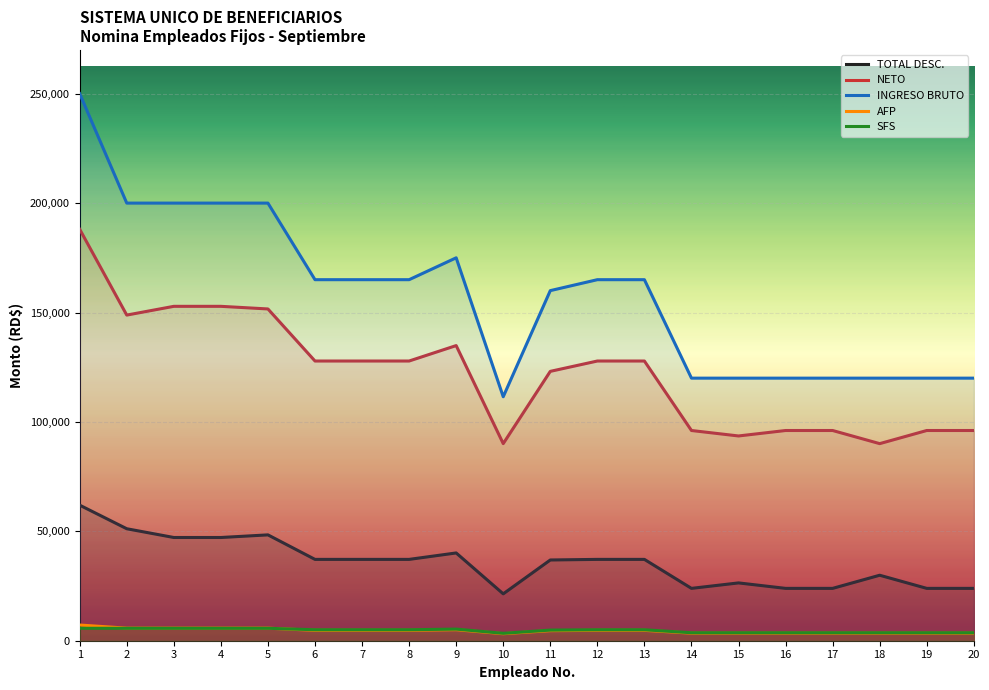

Where is SFS nearest to the value 4537?

11